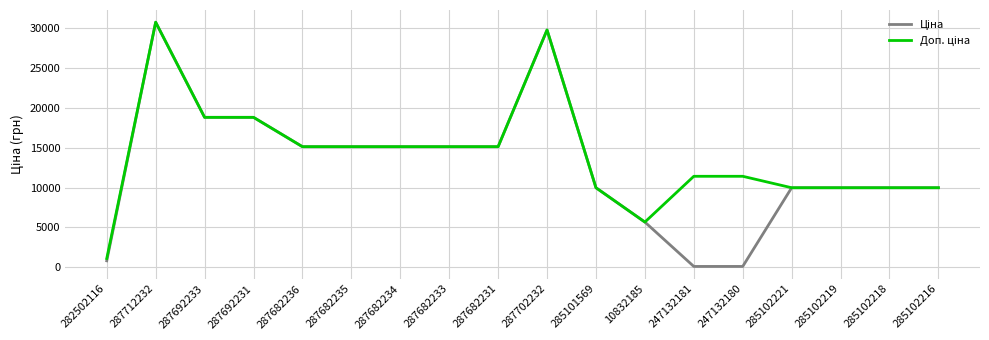

At which category is the sum across all series the highest?

287712232